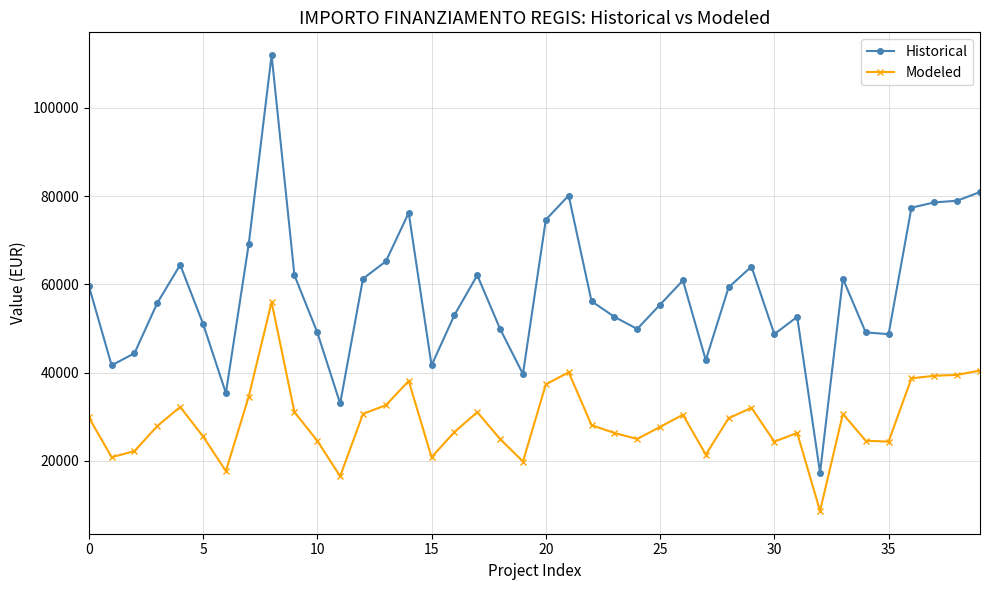

Rank the series by their maximum value, from lowest to highest.

Modeled, Historical